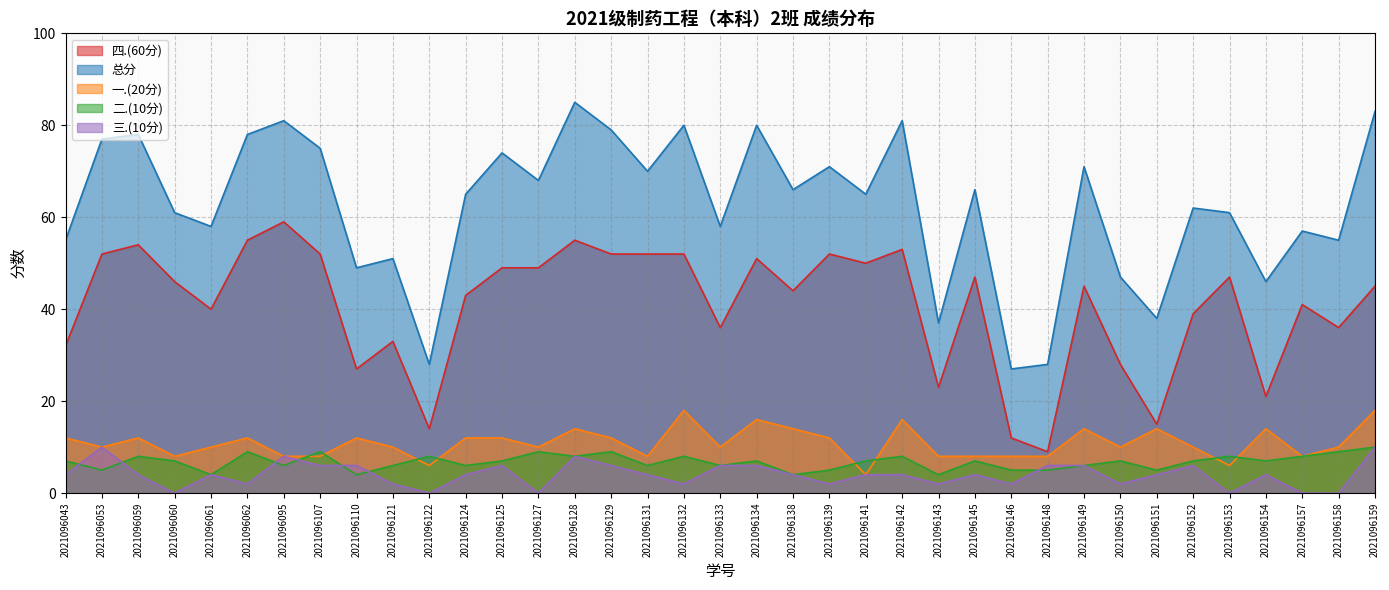

Does the chart have visible grid lines?

Yes